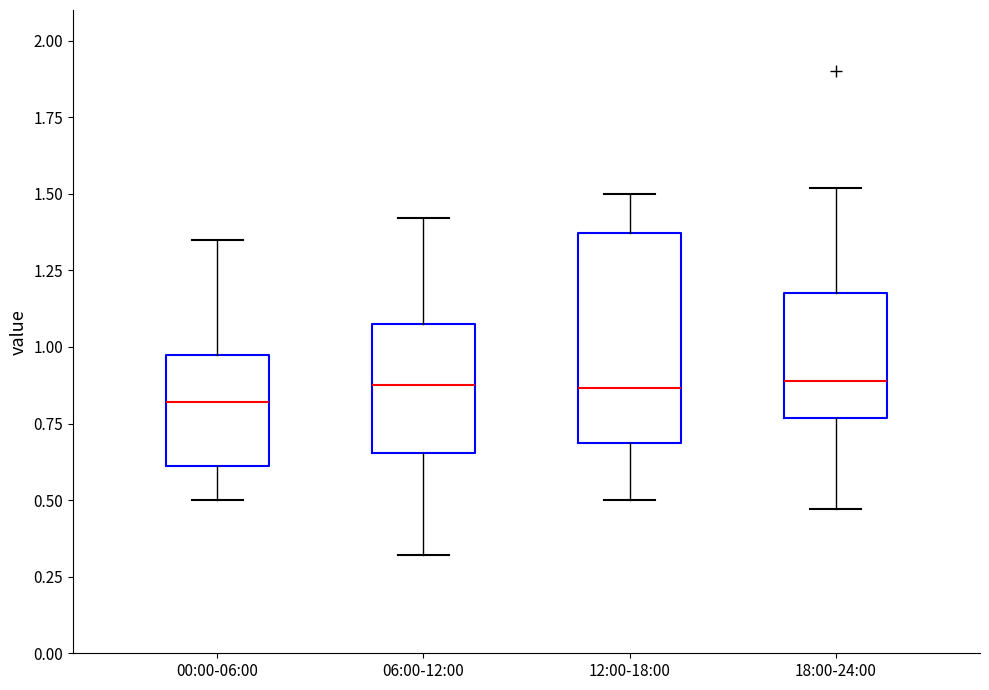

Where does the median line of the box for 00:00-06:00 sit on the y-axis? The values are not printed on the chart, so give them approximately, as read against the axis.

0.80